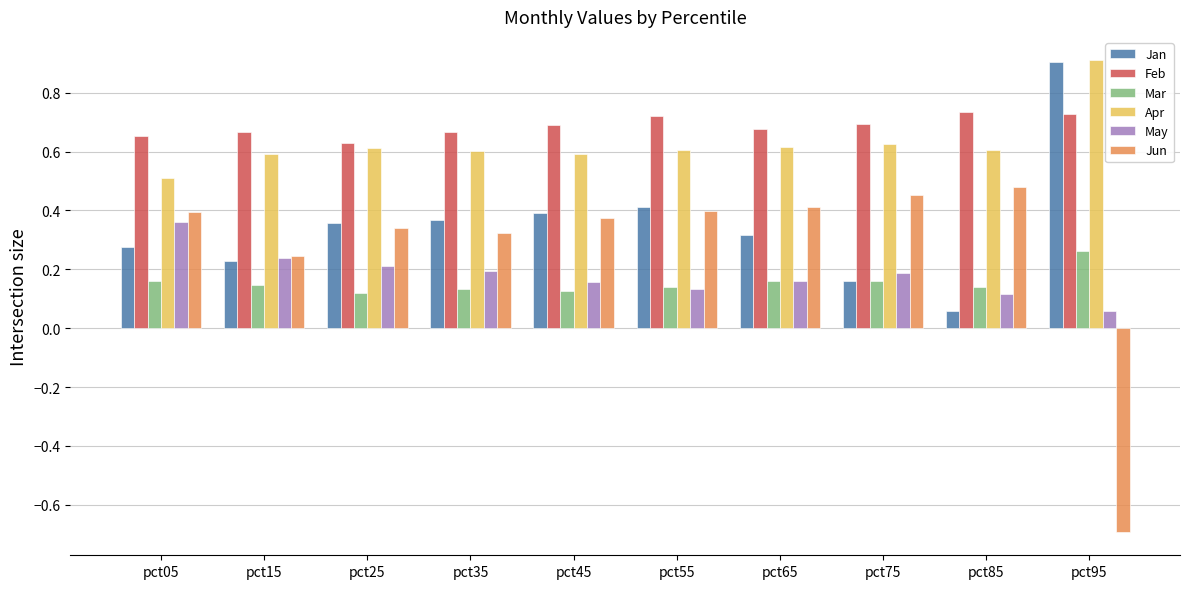

How many bars are there in total?

60